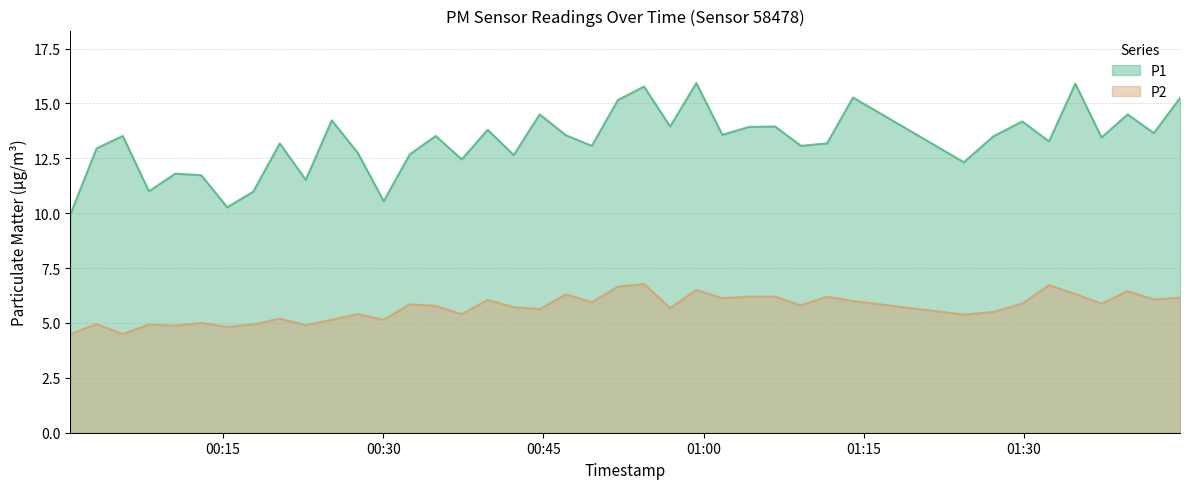

What is the value of the P1 point at the 4th from the left?

11.0